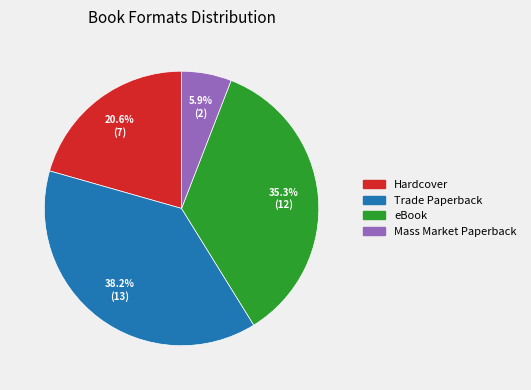

What is the largest slice in the pie chart?

Trade Paperback